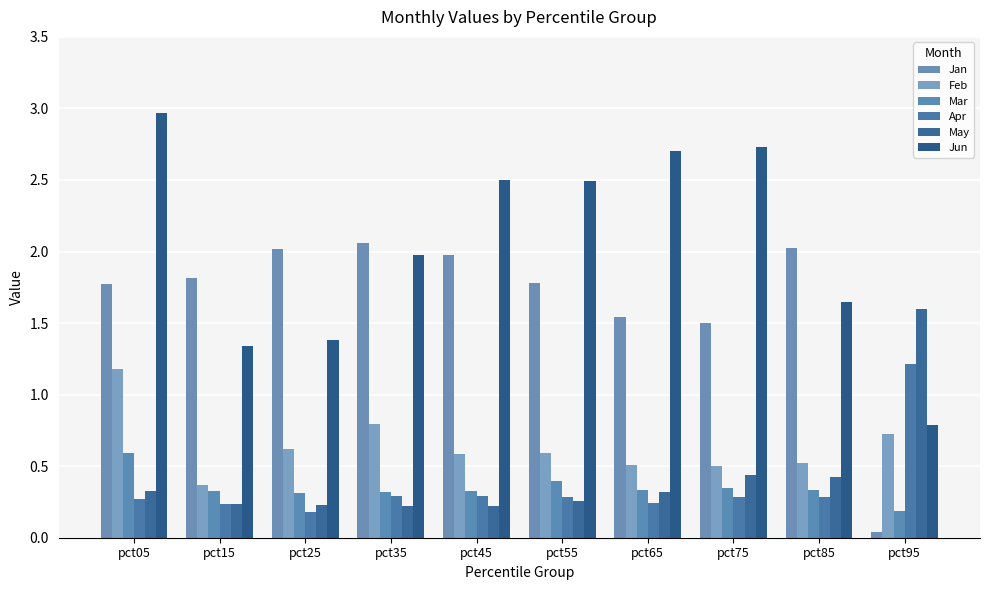

The value of Apr at pct85 is 0.3. True or false?

True